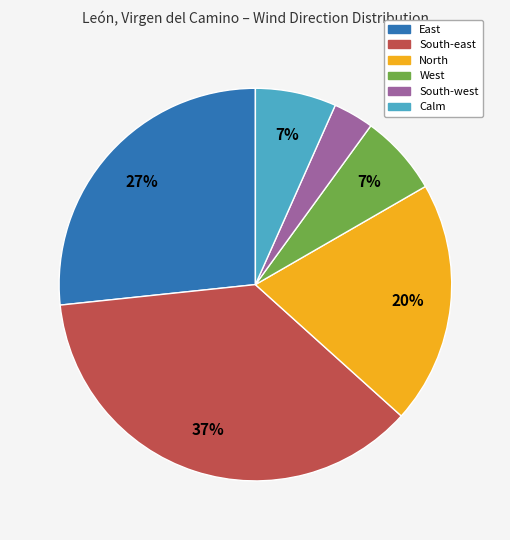

What is the largest slice in the pie chart?

South-east